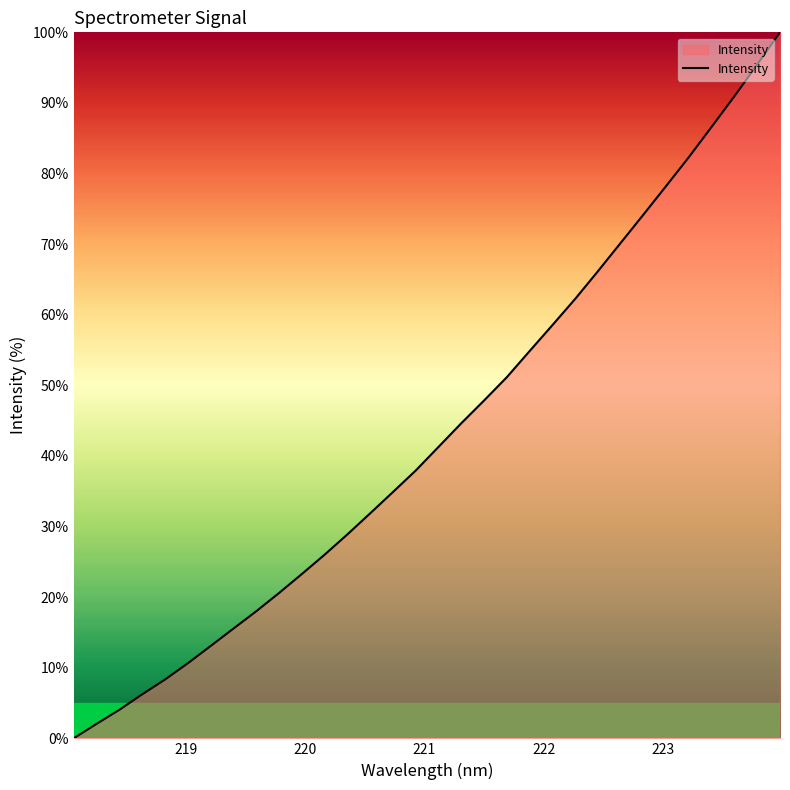

What is the difference between the maximum and minimum values?

100.0